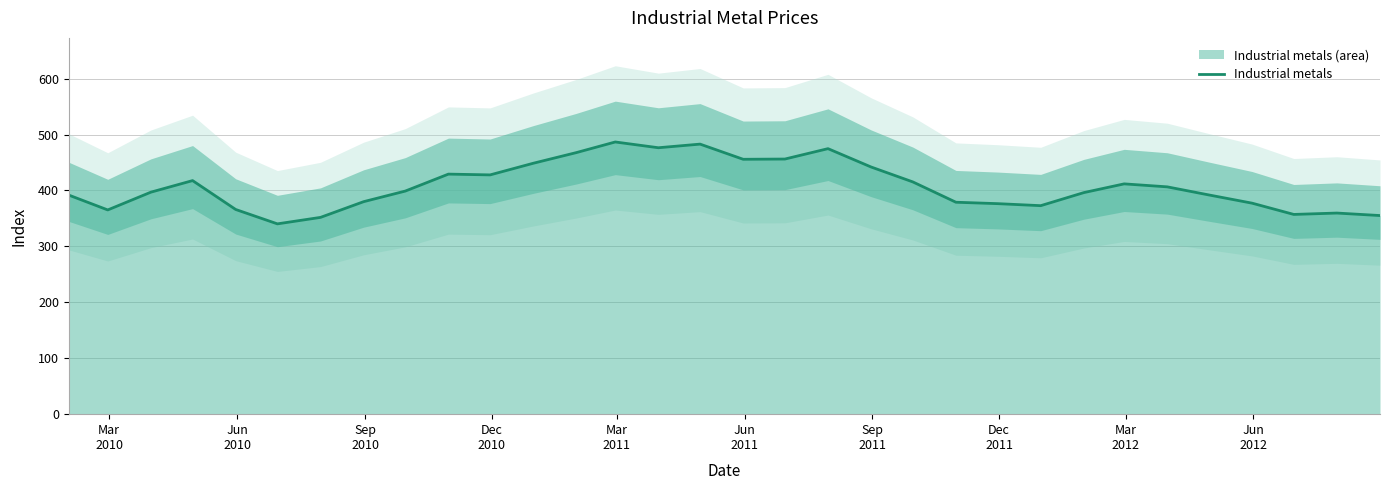

What is the highest value of the Industrial metals series?

486.8